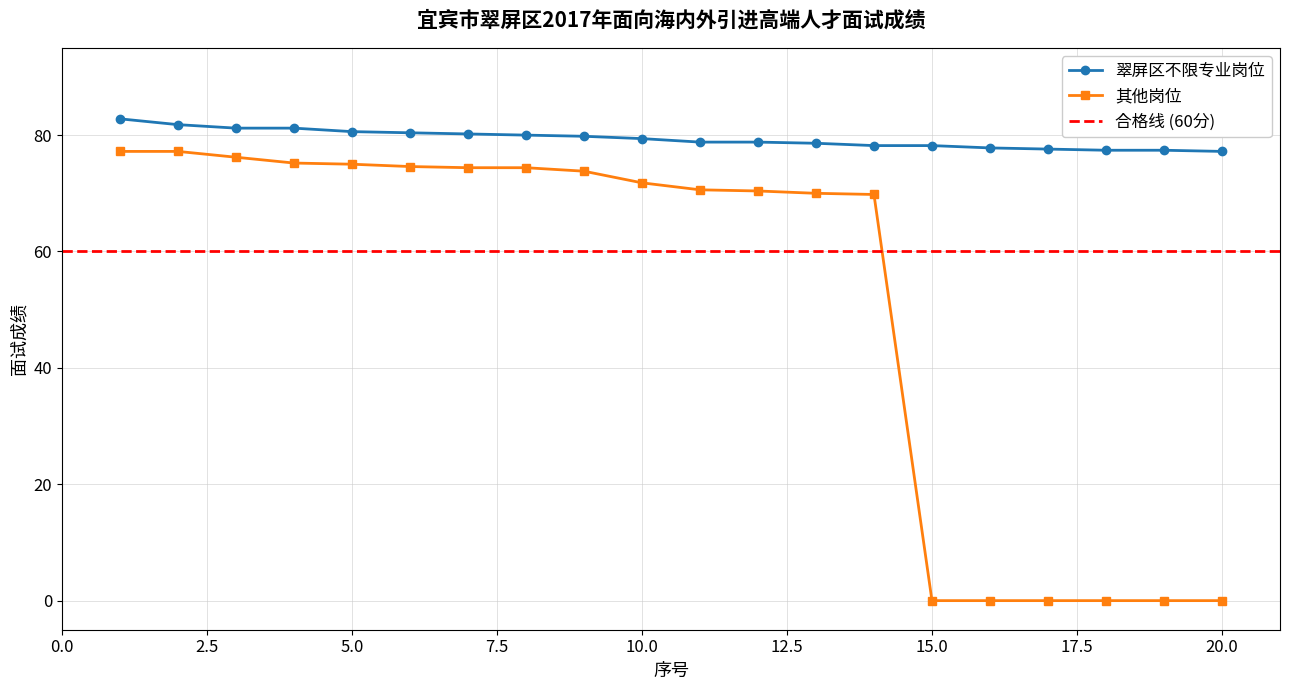

Which series has the largest range (max minus min)?

其他岗位